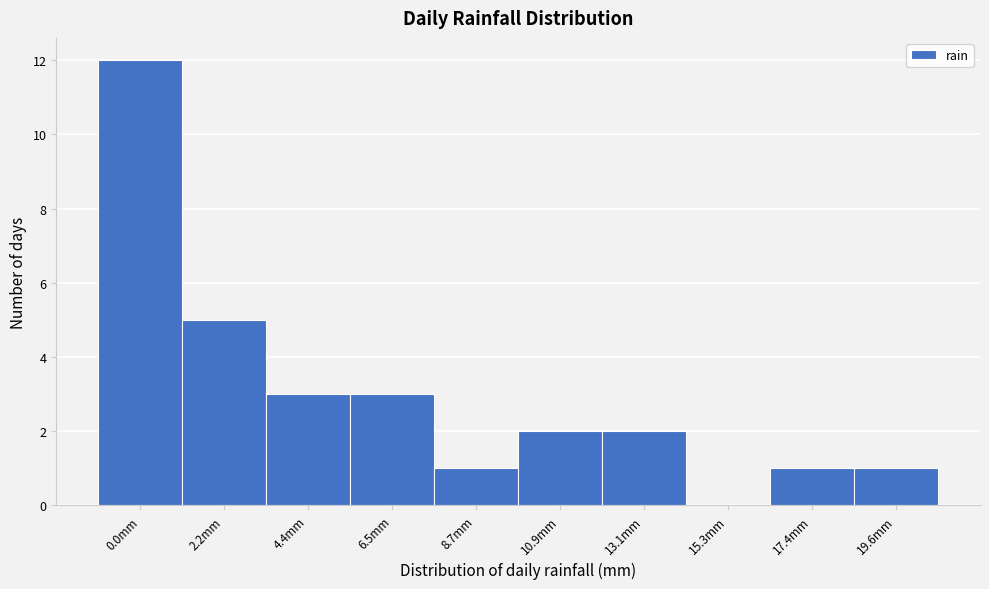

Reading right to left, list all the values displayed in this chart.

19.6mm=1	17.4mm=1	15.3mm=0	13.1mm=2	10.9mm=2	8.7mm=1	6.5mm=3	4.4mm=3	2.2mm=5	0.0mm=12